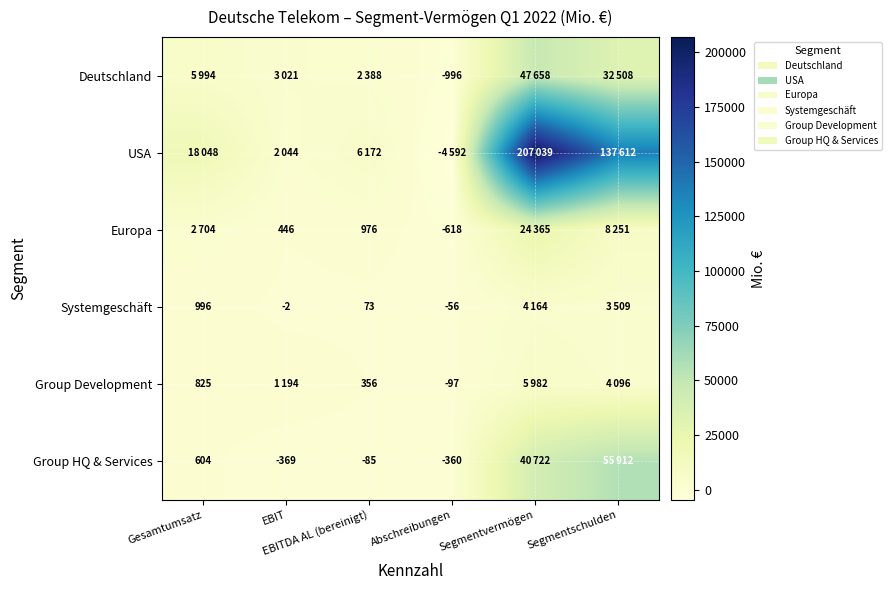

What is the total value across all series at EBIT?

6334